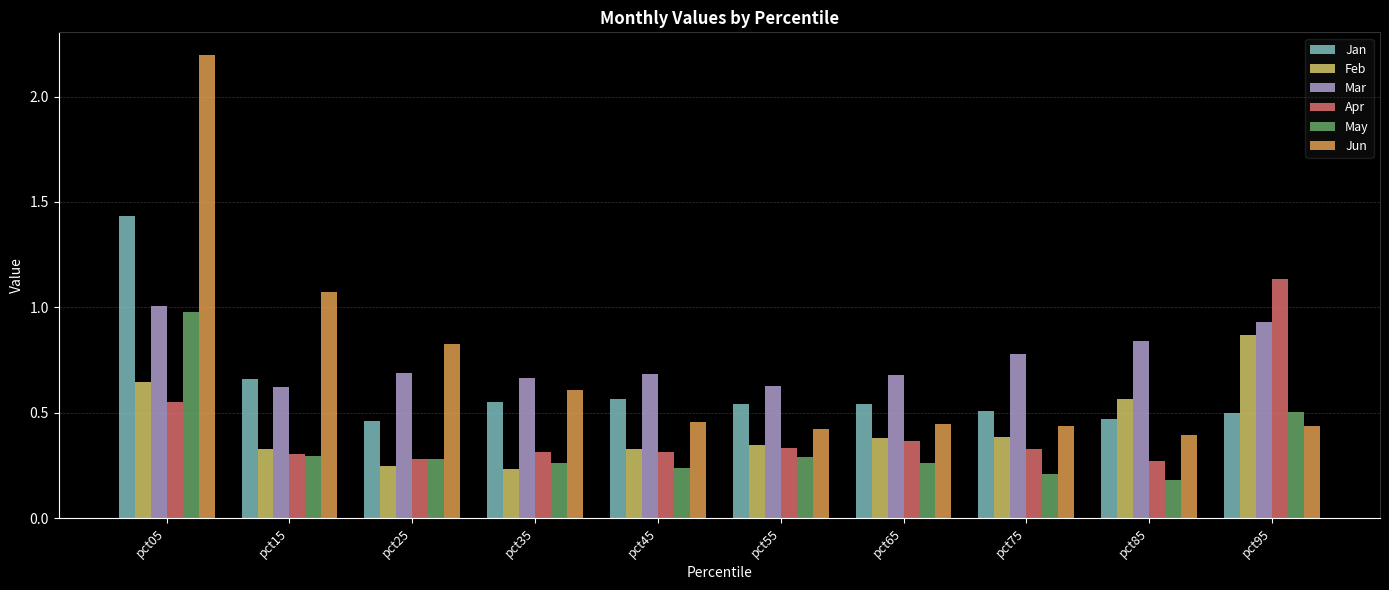

At which category is the sum across all series the highest?

pct05